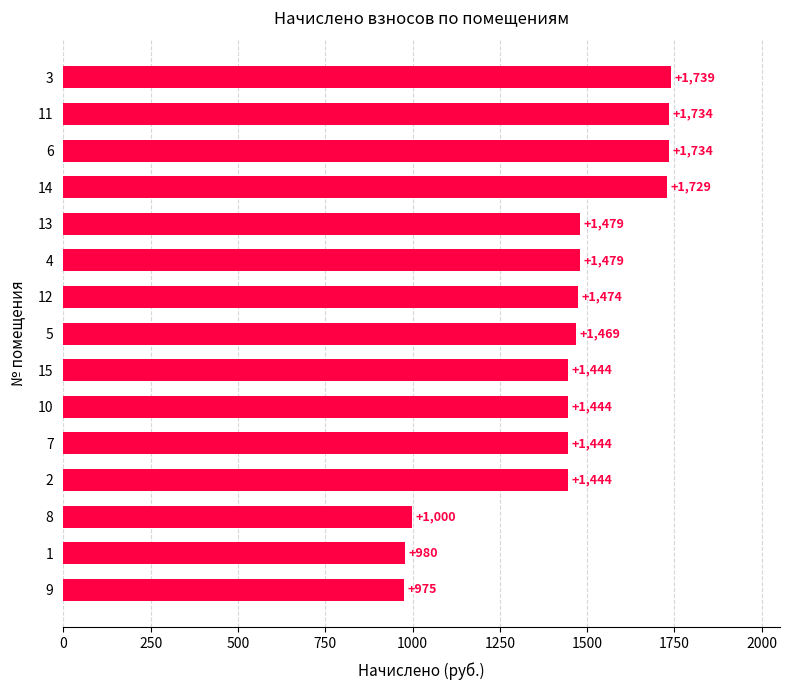

Which has a higher value, 1 or 11?

11